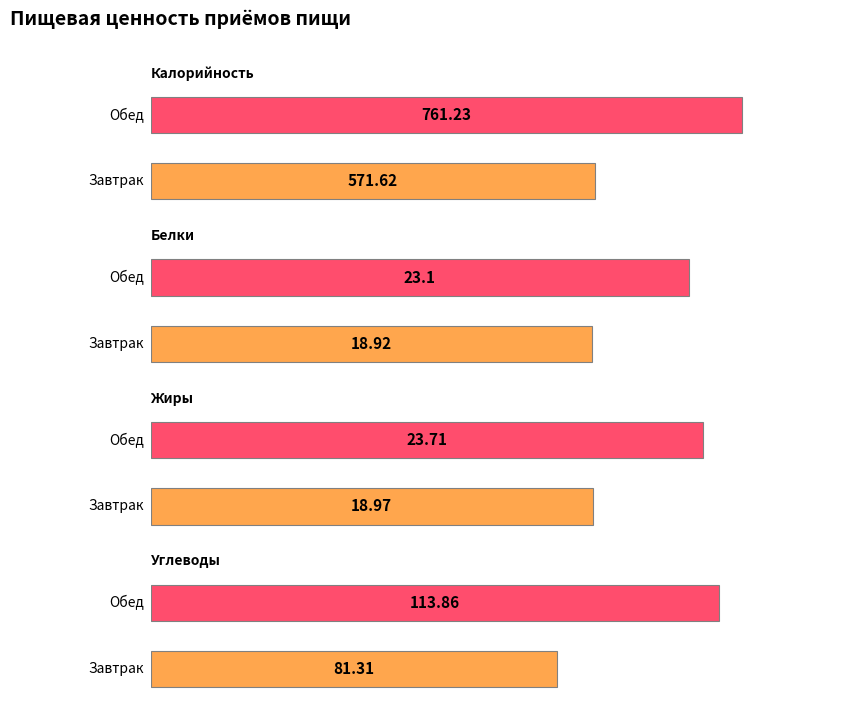

How many groups of bars are there?

2